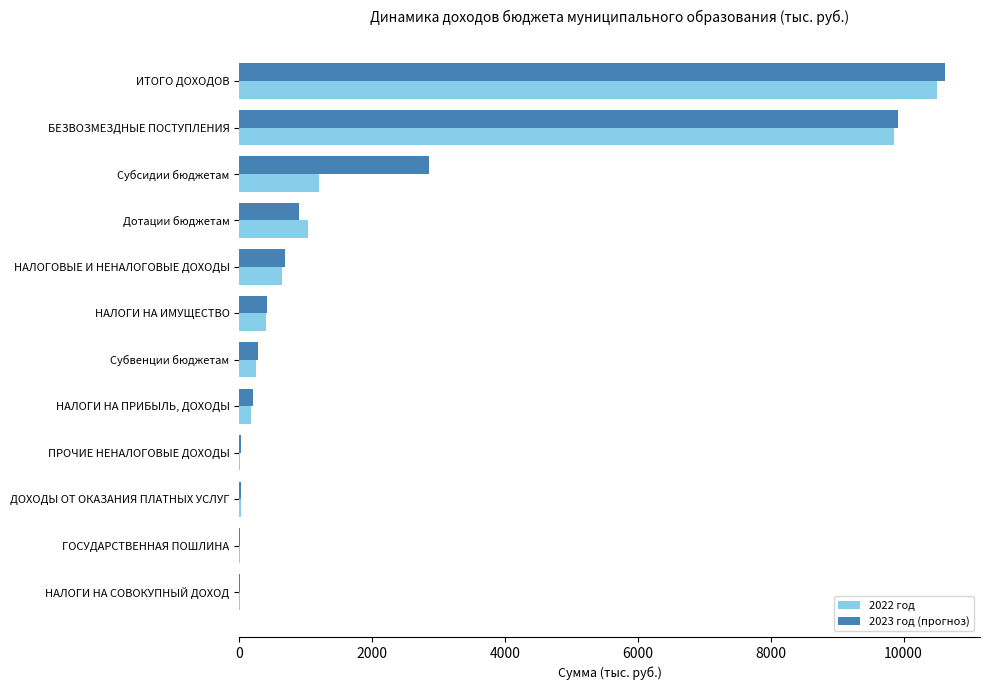

How many distinct data groups are displayed?

2